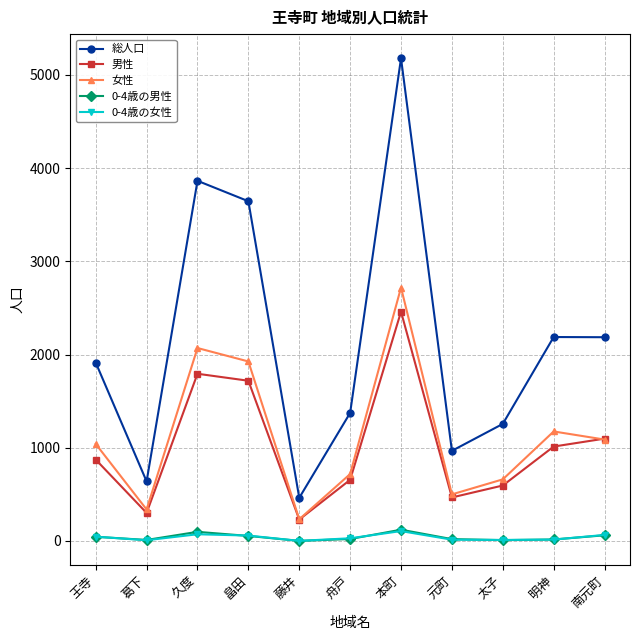

What is the value of the 0-4歳の女性 point at the 3rd from the left?

72